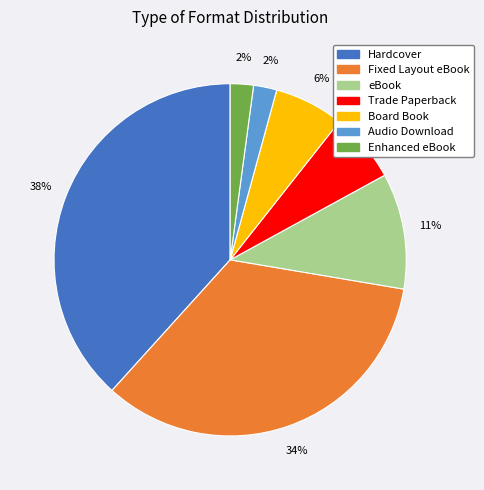

True or false: Fixed Layout eBook accounts for 34% of the total.

True